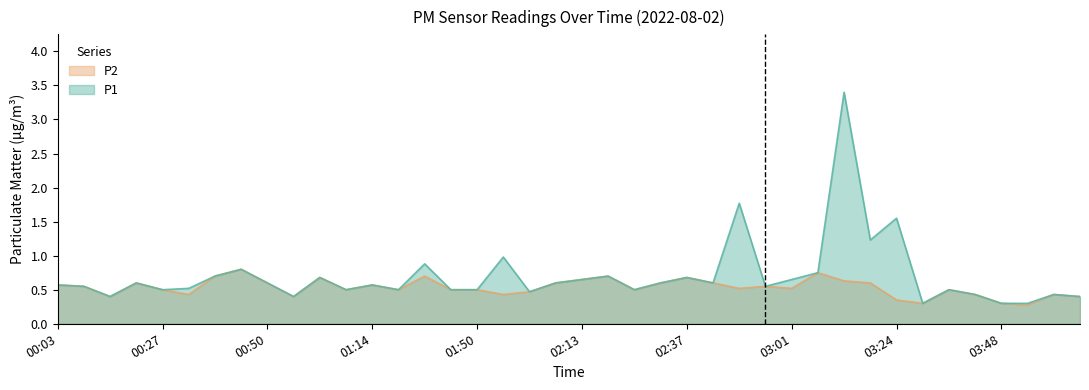

At how many categories does at least one series exceed 0?

40